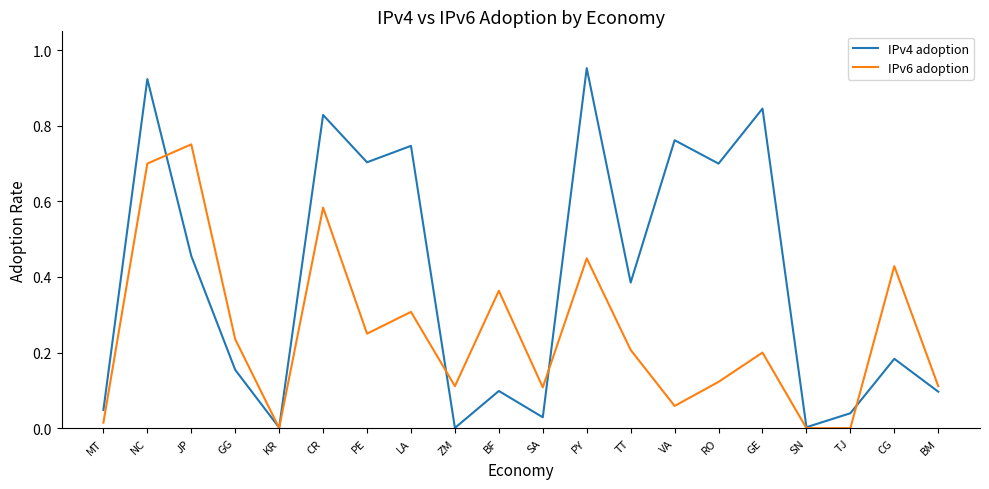

What position from the left is VA?

14